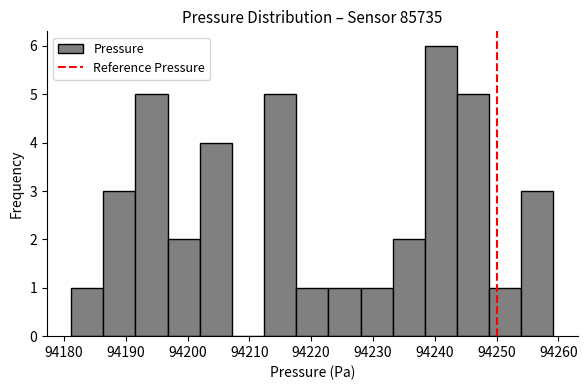

Over which range of the x-axis is the bar tallest?

94238 to 94244